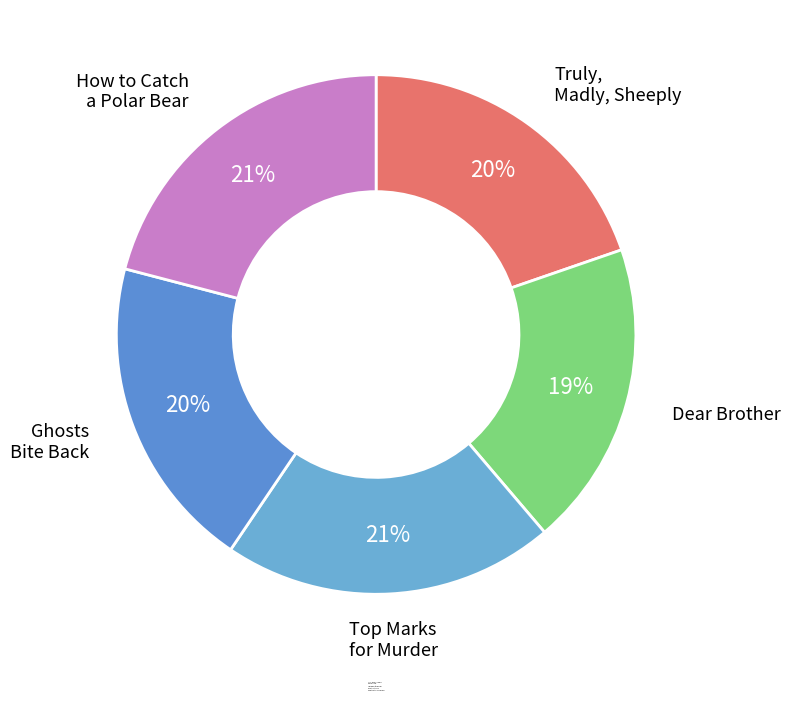

How many segments does this pie chart have?

5